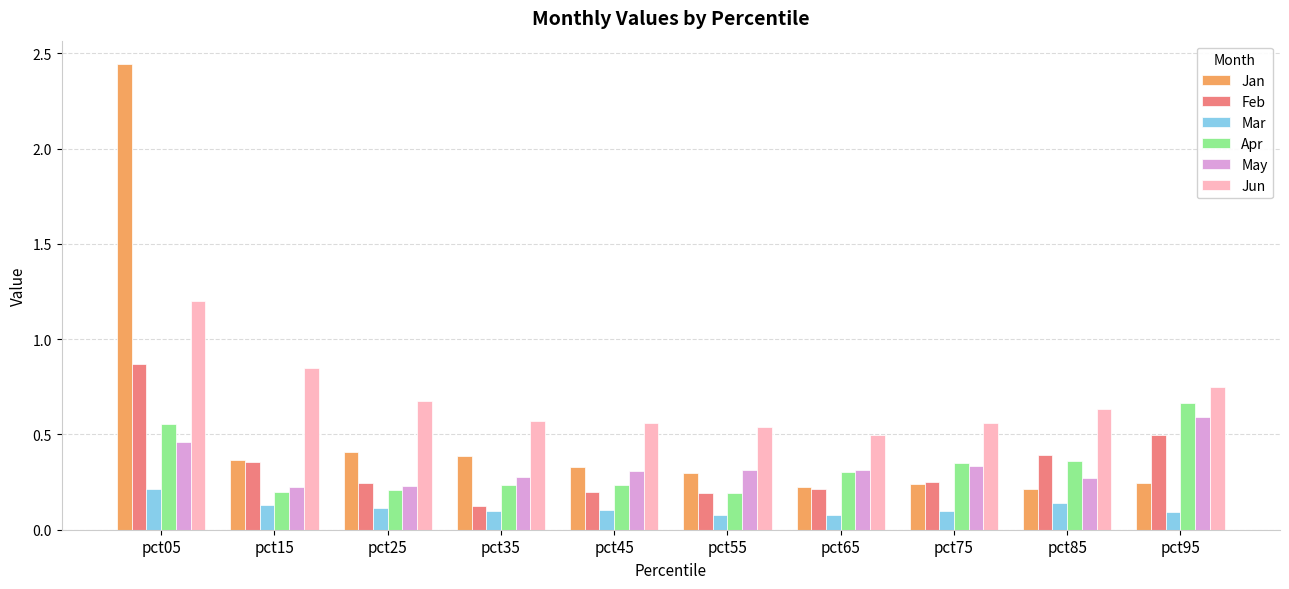

Is the value of May at pct95 greater than the value of Jan at pct25?

Yes